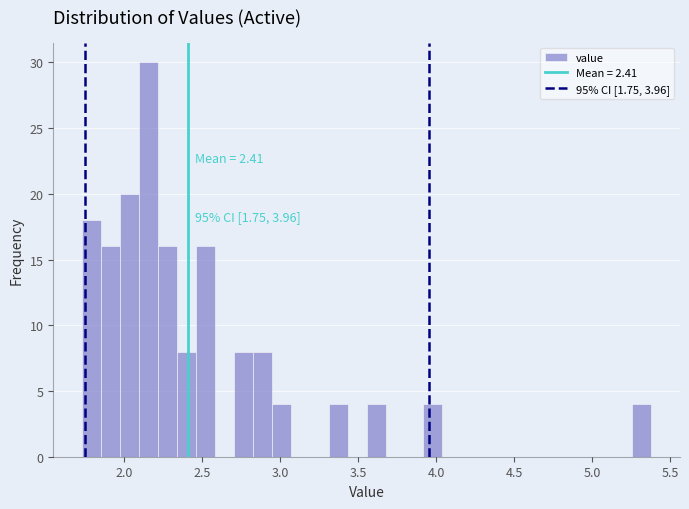

Around what value on the x-axis is the tallest bar? Give the approximate position of its centre, as read against the axis.

2.15